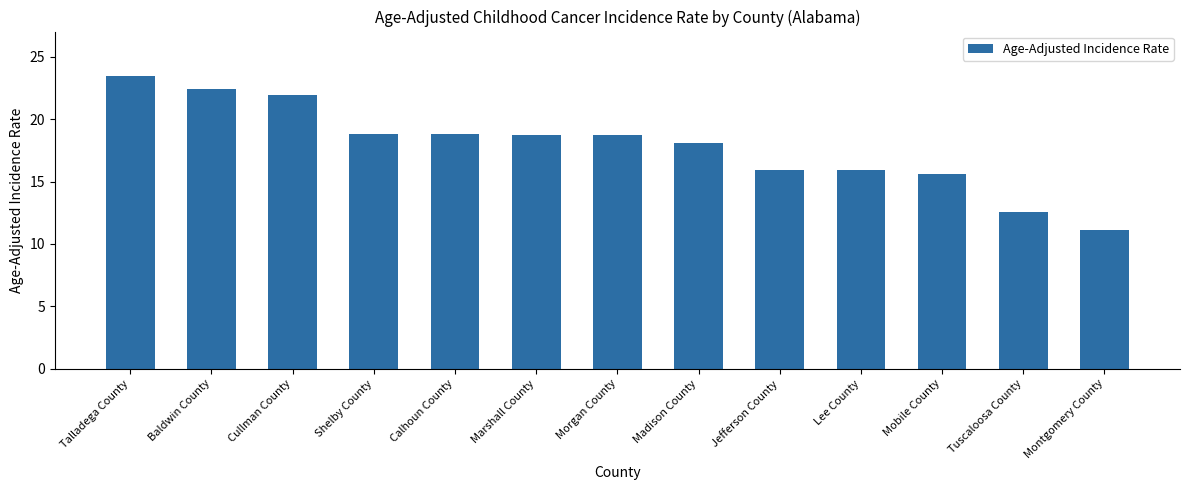

What is the label of the 13th bar from the right?

Talladega County